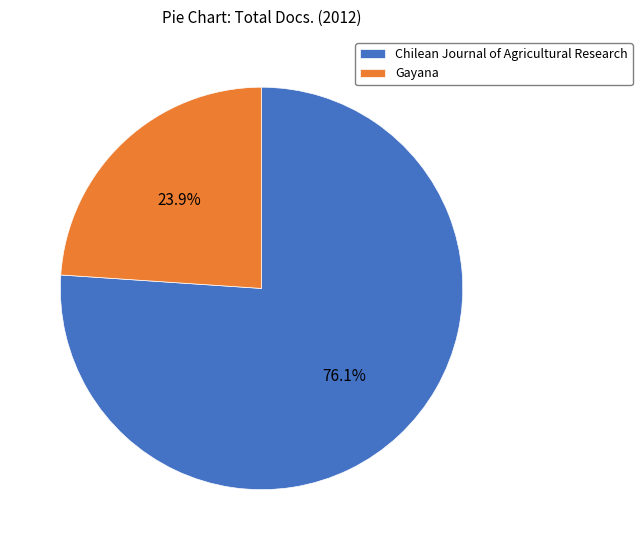

Is Chilean Journal of Agricultural Research the majority of the pie?

Yes